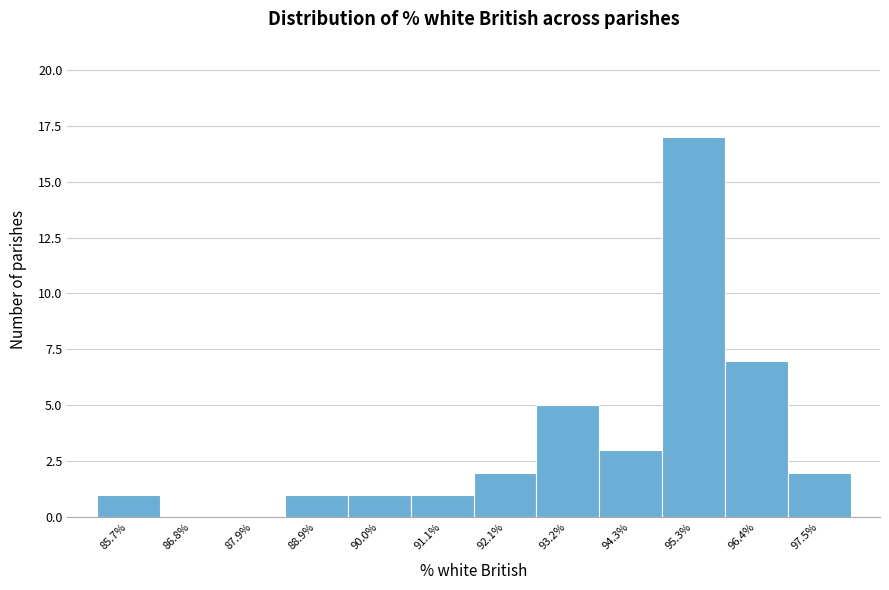

Reading right to left, list all the values displayed in this chart.

97.5%=2	96.4%=7	95.3%=17	94.3%=3	93.2%=5	92.1%=2	91.1%=1	90.0%=1	88.9%=1	87.9%=0	86.8%=0	85.7%=1